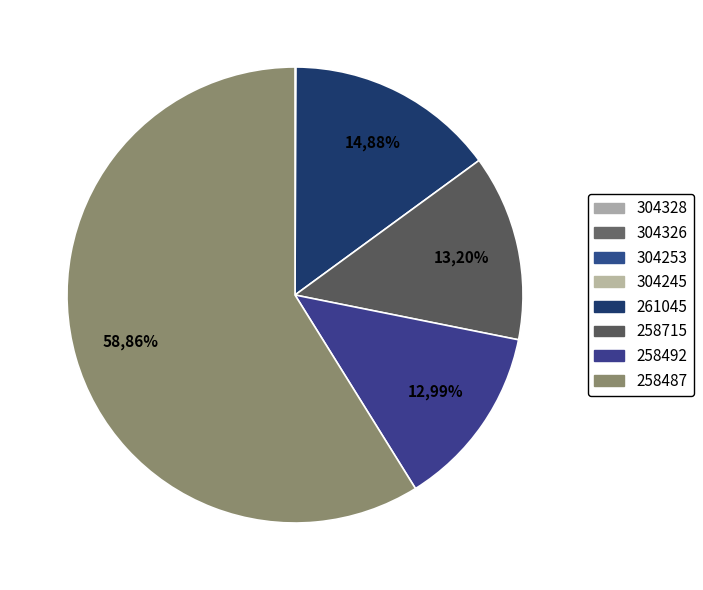

Combined, do 304328 and 304326 account for over 50%?

No